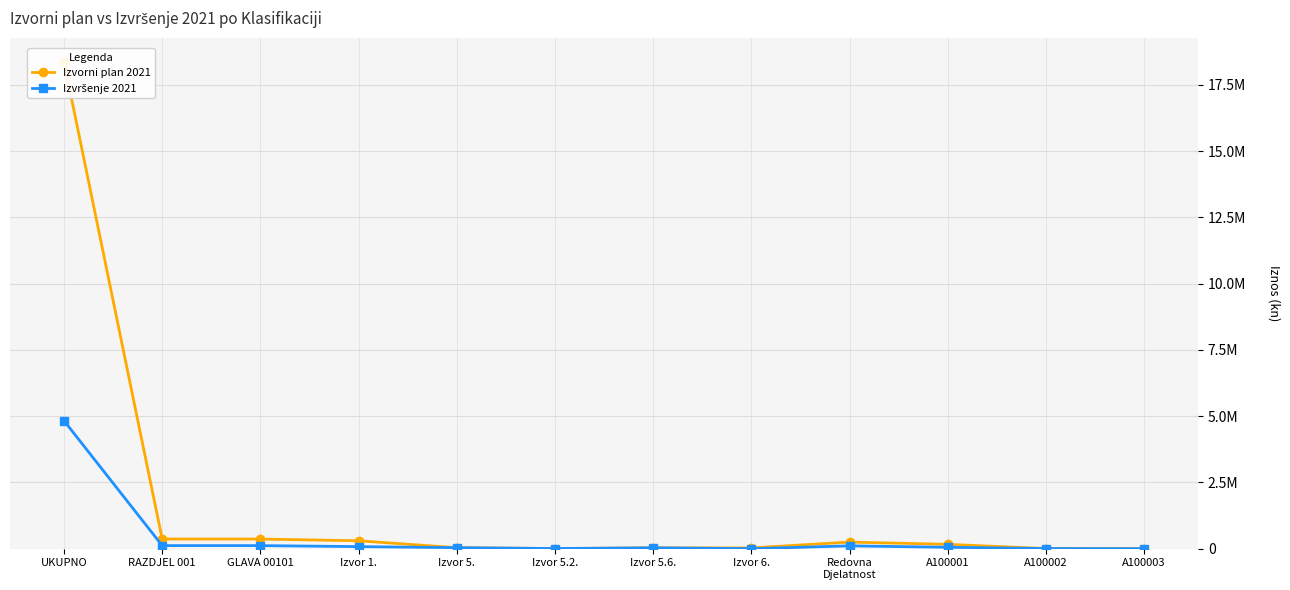

At which label is Izvršenje 2021 closest to 2414214?

RAZDJEL 001